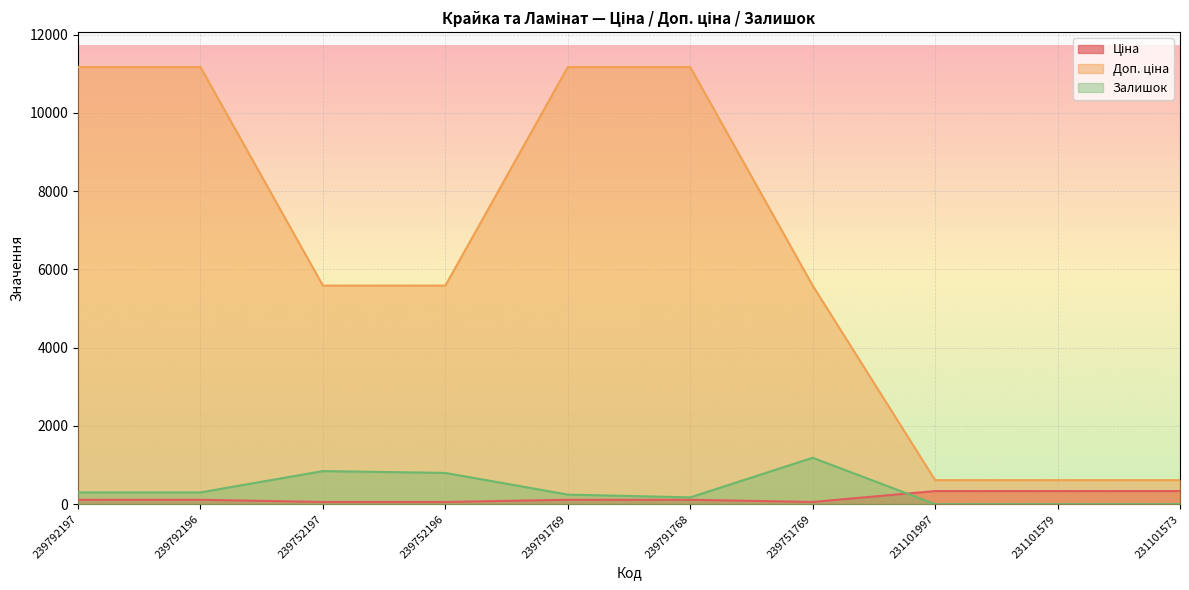

What is the difference between the maximum and minimum values in the Доп. ціна series?

10556.0